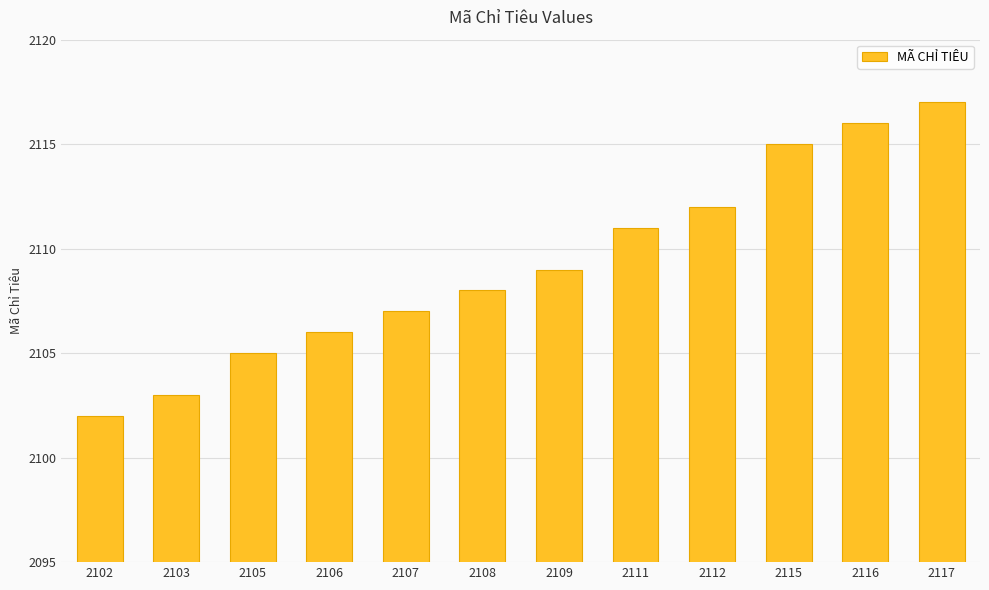

Which has a higher value, 2103 or 2116?

2116